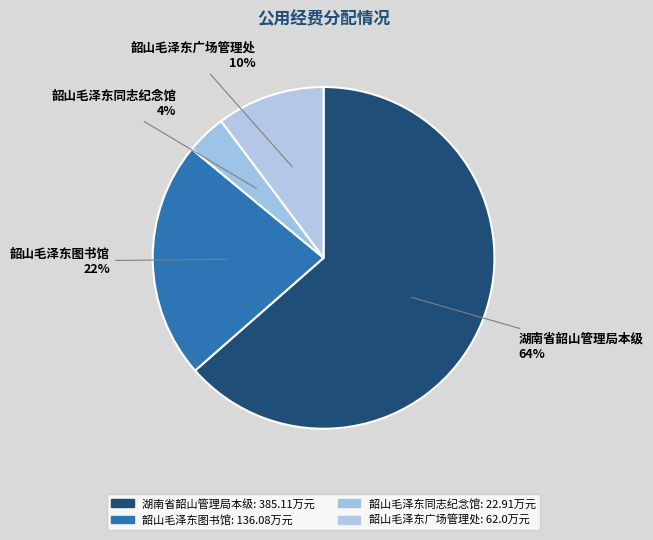

Which category has the biggest portion of the pie?

湖南省韶山管理局本级